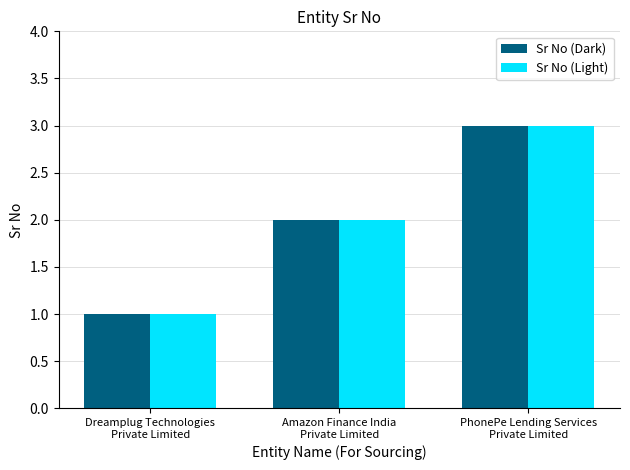

What is the maximum value shown in the chart?

3